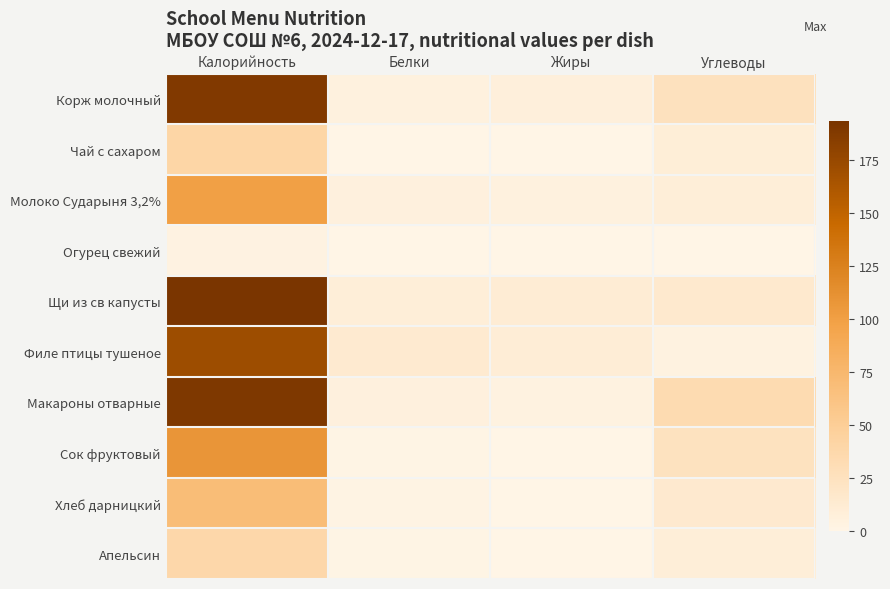

What is the spread (max minus min) of values at Жиры?

11.9